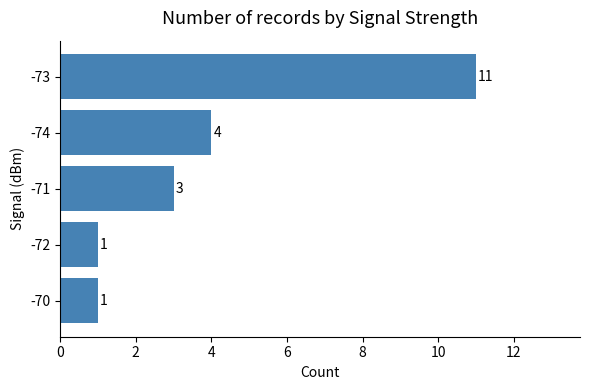

What is the average value?

4